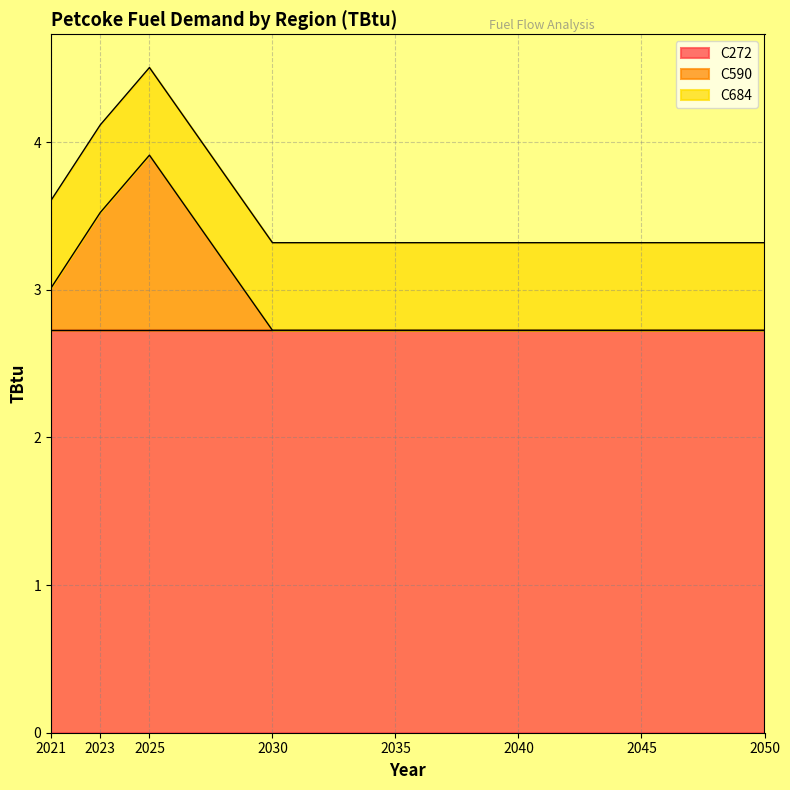

Rank the series by their maximum value, from highest to lowest.

C272, C590, C684